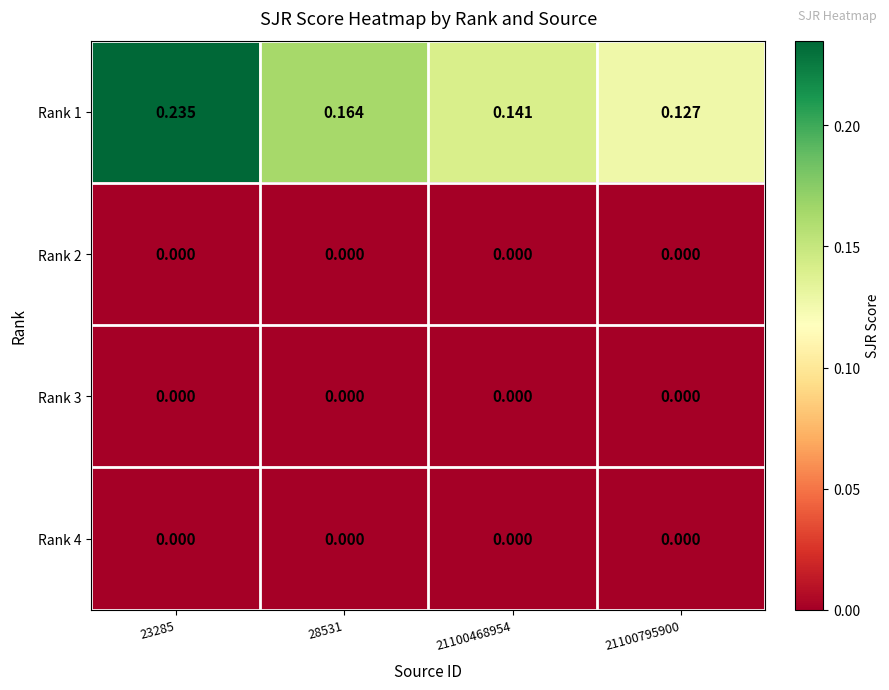

Is the value of Rank 1 at 21100795900 greater than the value of Rank 2 at 23285?

Yes